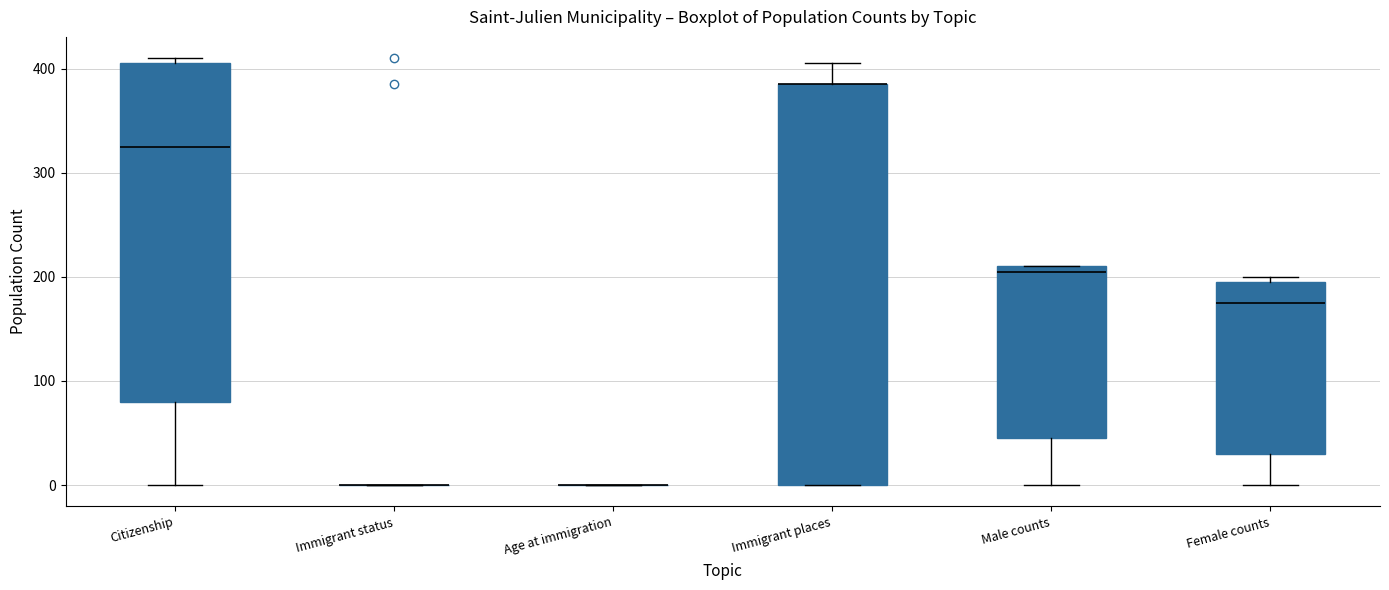

Where does the median line of the box for Citizenship sit on the y-axis? The values are not printed on the chart, so give them approximately, as read against the axis.

330